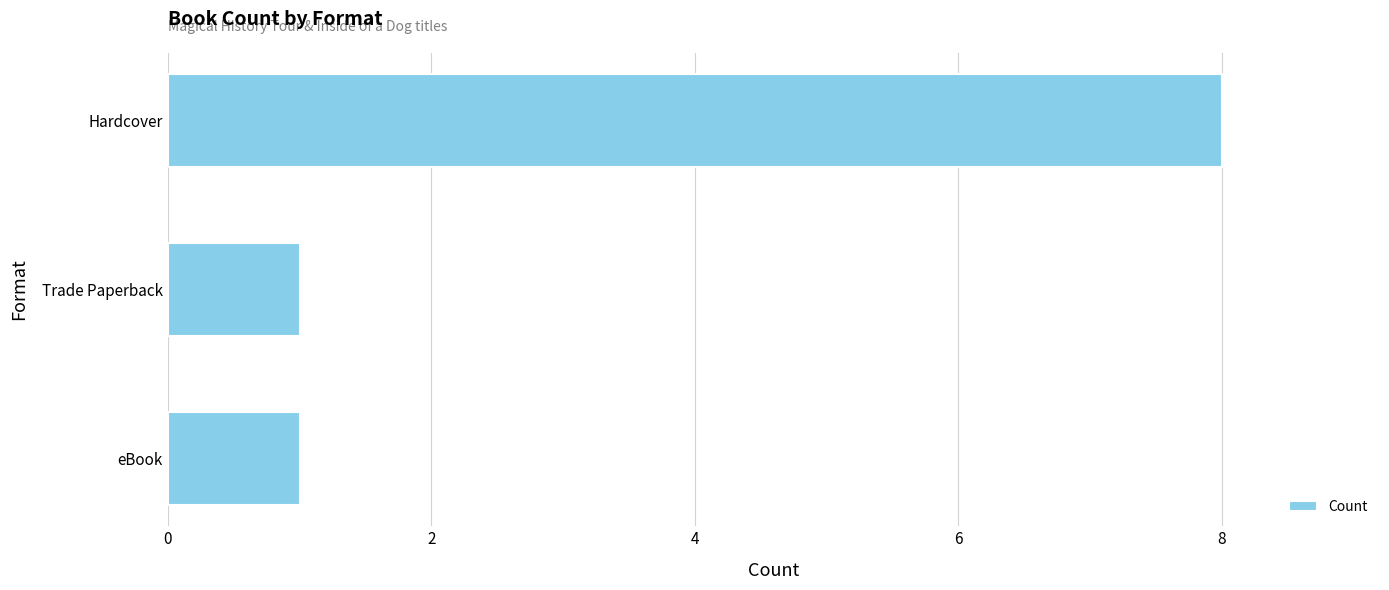

What is the maximum value shown in the chart?

8